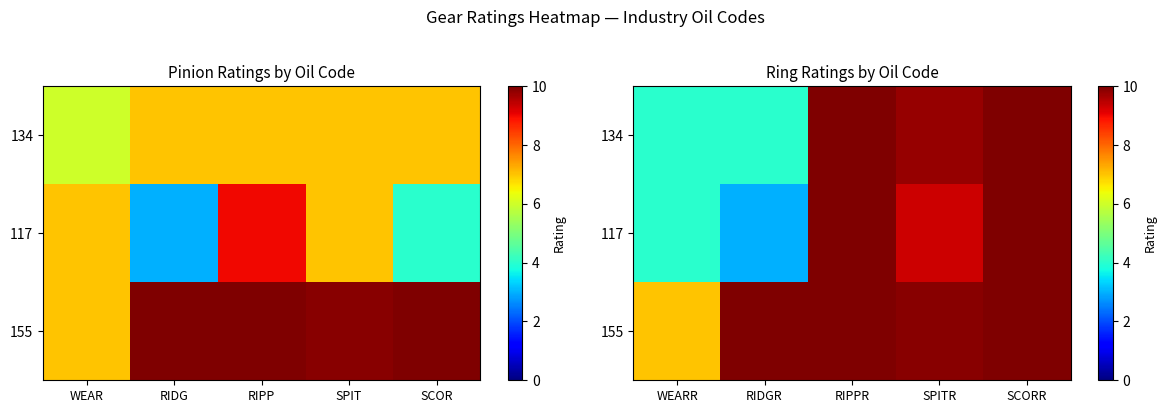

List the series in order of their peak value, lowest first.

134, 117, 155